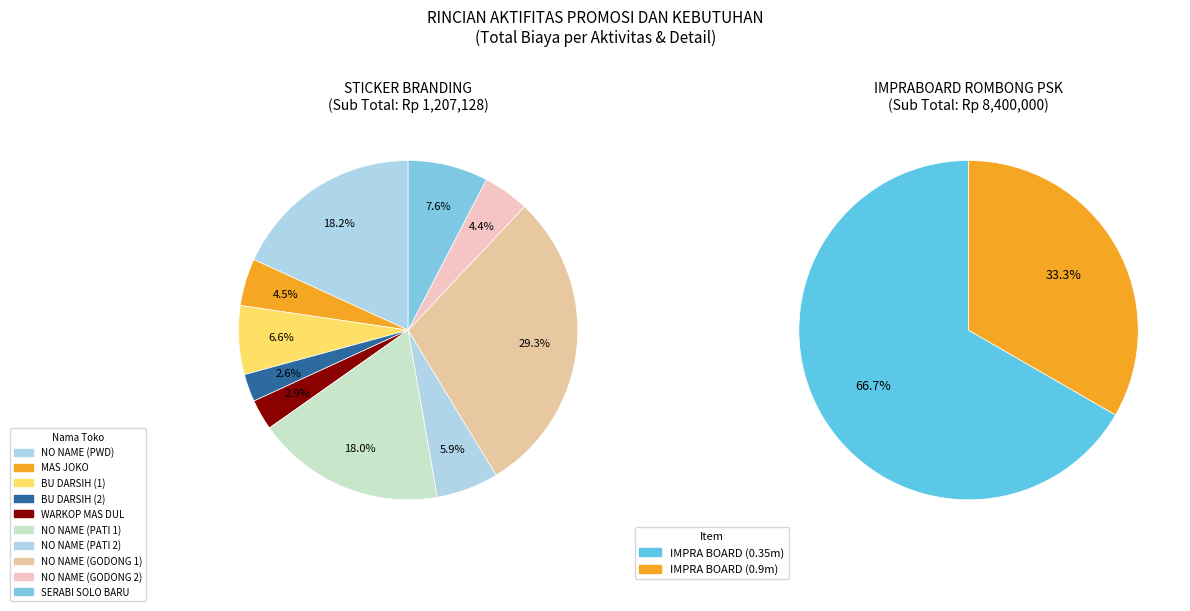

What portion of the pie excludes IMPRABOARD ROMBONG PSK?

12.6%